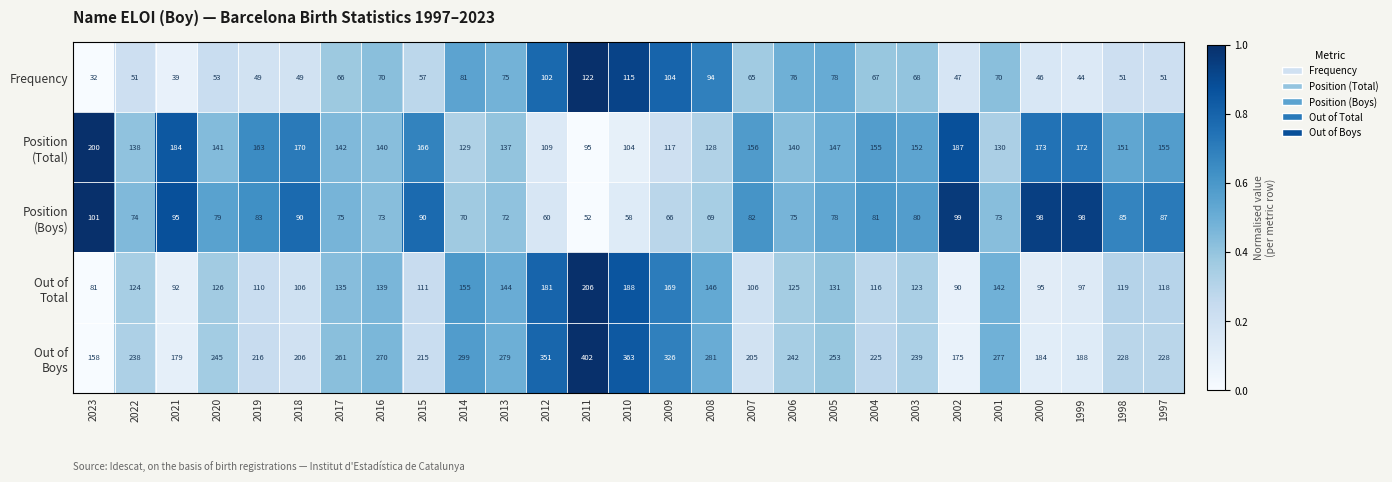

What is the sum of all Frequency values?

1822